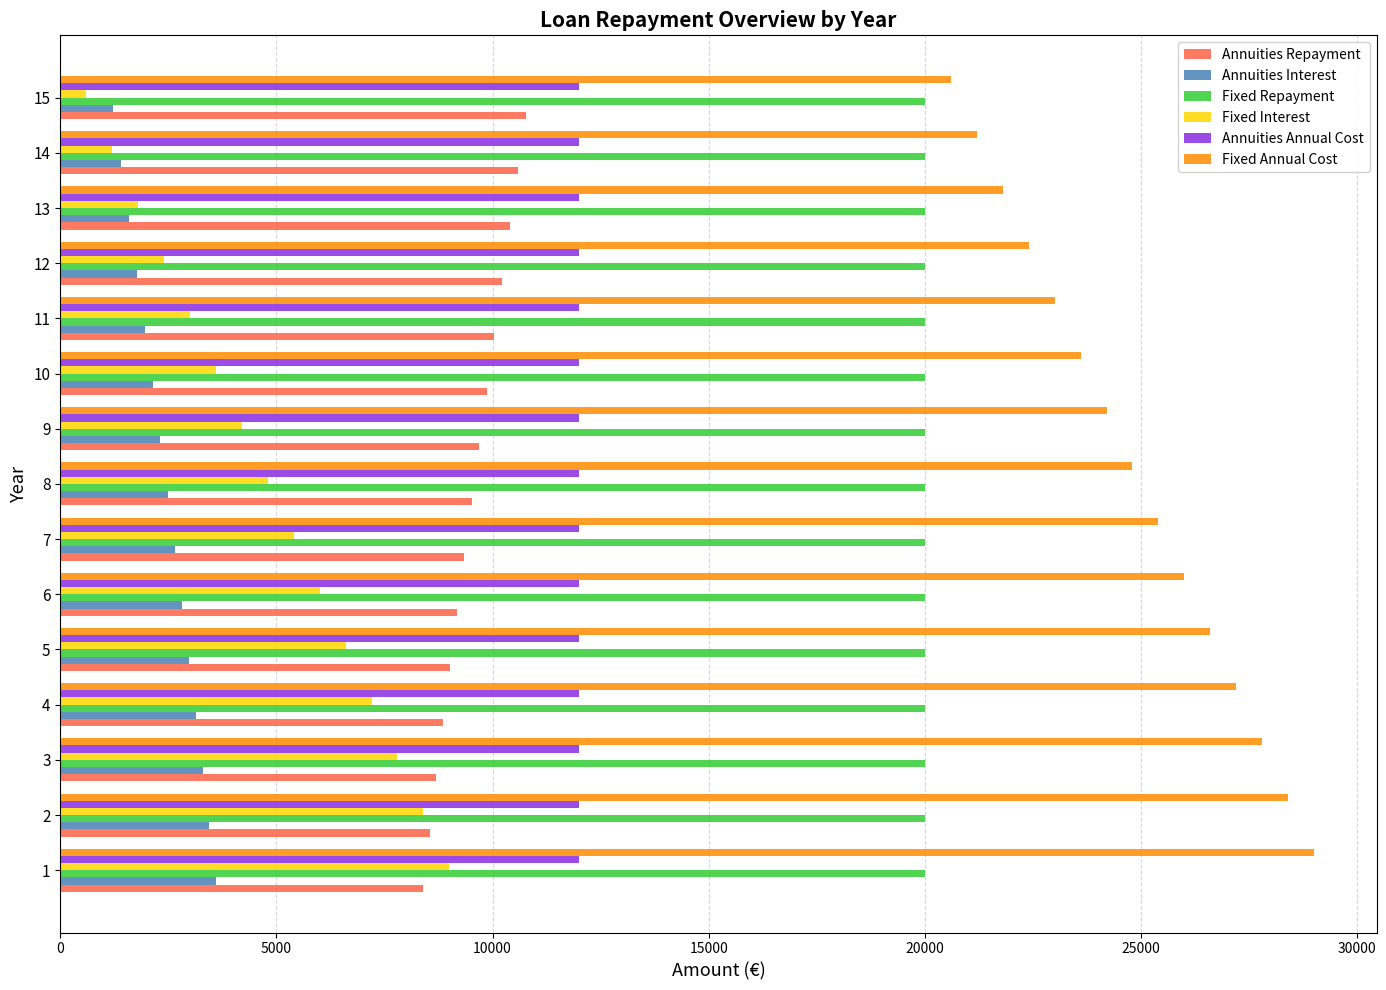

What is the average value of the Fixed Interest series?

4800.0